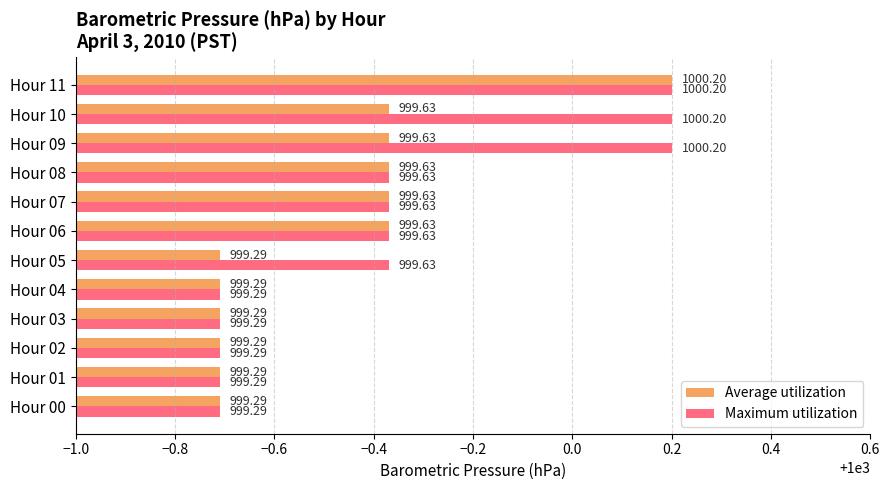

What is the sum of all Maximum utilization values?

11995.6